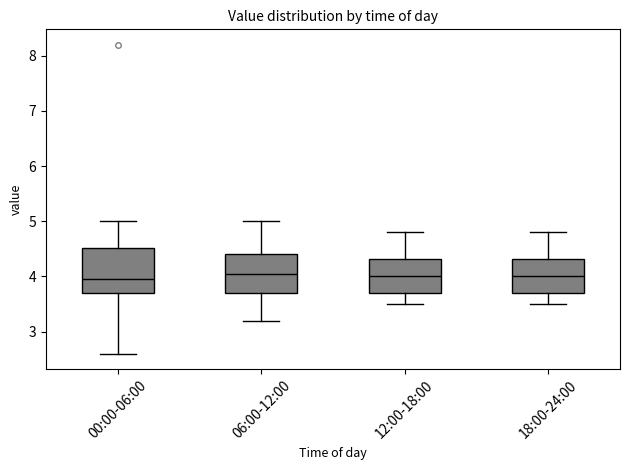

Reading left to right, transcribe this box plot: for each box, give where its median line is, the range the box spans, and where its two whiskers end, as read against the y-axis. The values are not printed on the chart, so give them approximately, as read against the axis.

00:00-06:00: median 4.0, box 3.7 to 4.5, whiskers 2.6 to 5.0
06:00-12:00: median 4.1, box 3.7 to 4.4, whiskers 3.2 to 5.0
12:00-18:00: median 4.0, box 3.7 to 4.3, whiskers 3.5 to 4.8
18:00-24:00: median 4.0, box 3.7 to 4.3, whiskers 3.5 to 4.8